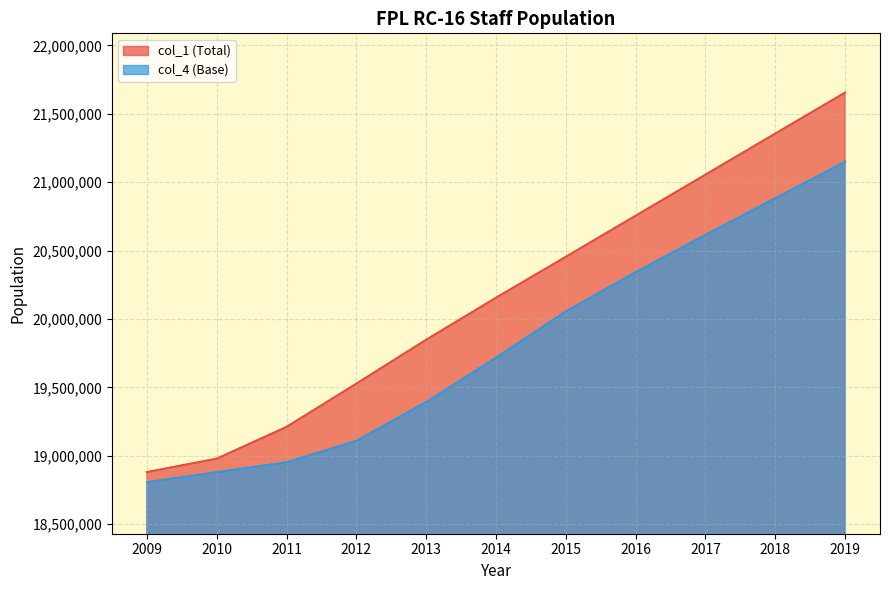

What is the value of the col_4 (Base) point at the 11th from the left?

21150560